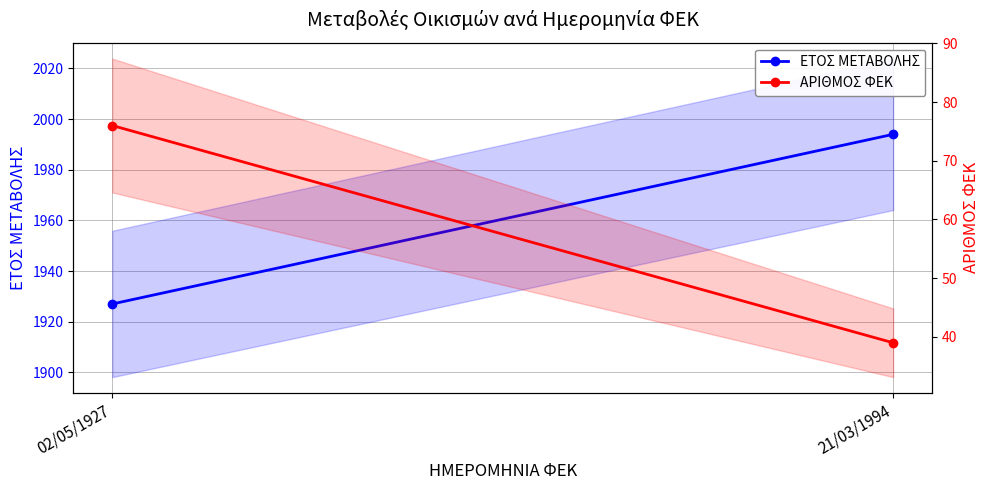

What is the sum of all ΕΤΟΣ ΜΕΤΑΒΟΛΗΣ values?

3921